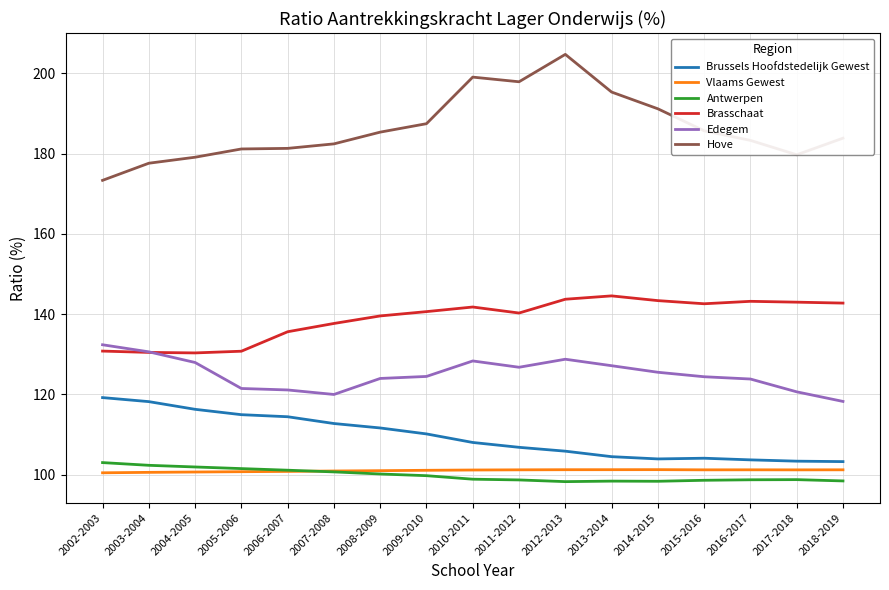

What position from the right is 2018-2019?

1